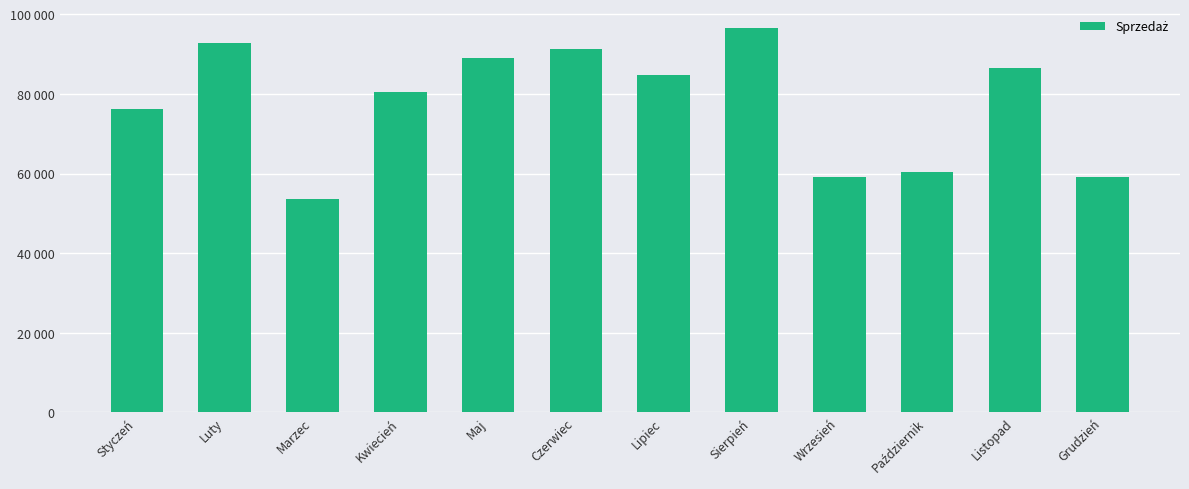

The chart shows a value of 59222 at Wrzesień. True or false?

True